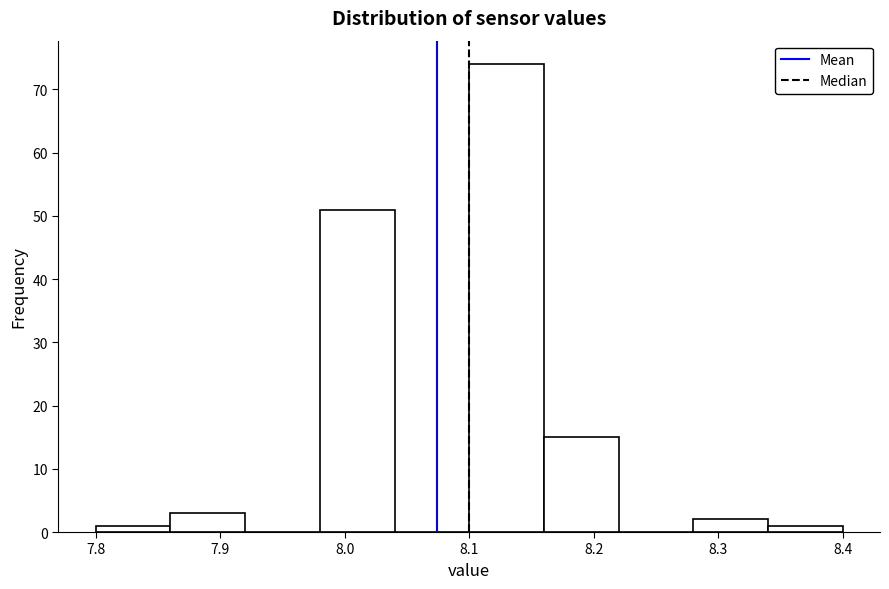

What is the height of the bar covering 7.86 to 7.92 on the x-axis? The values are not printed on the chart, so give them approximately, as read against the axis.

3